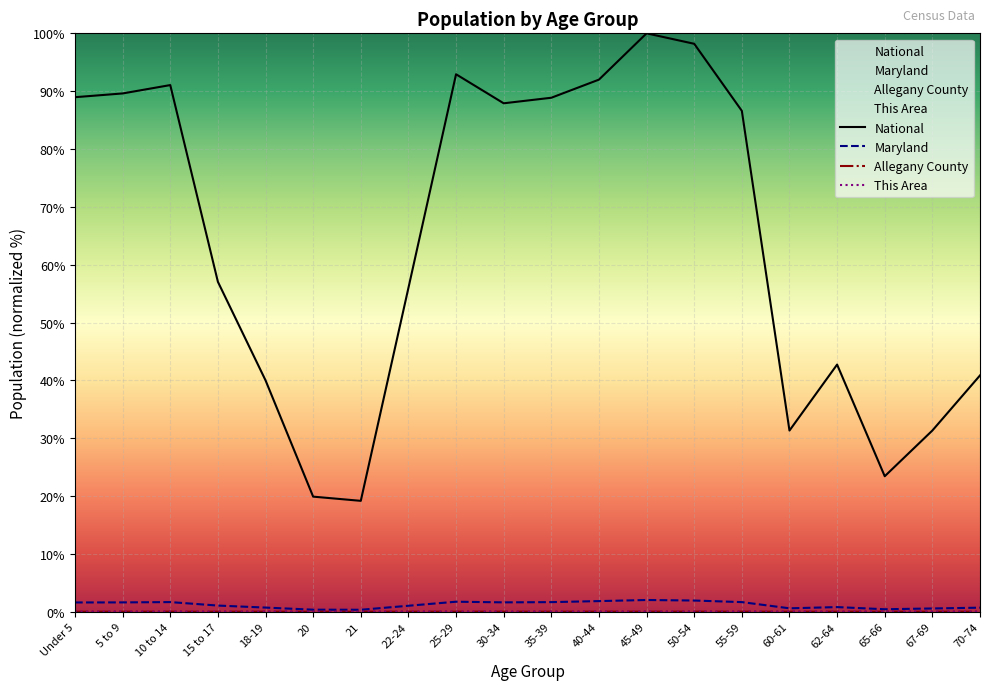

Is it true that Maryland equals 1.9 at 50-54?

True